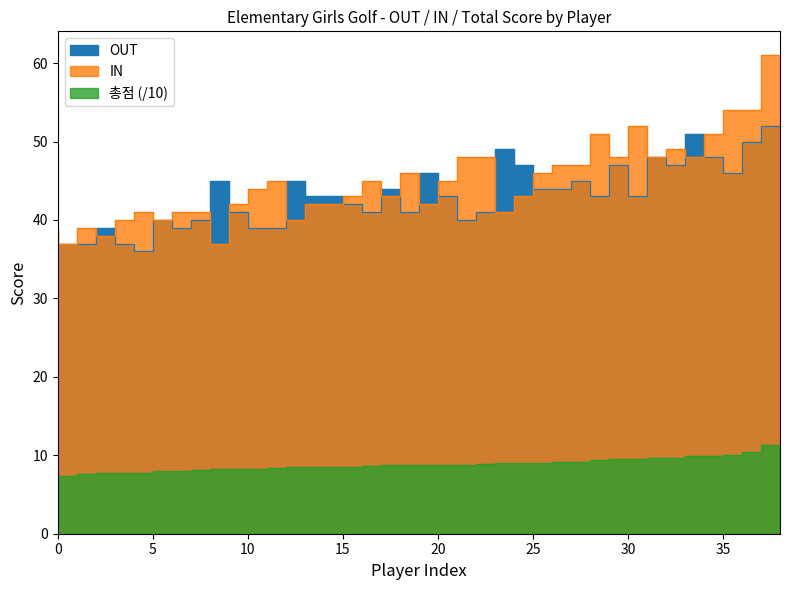

Reading left to right, what are all the values shown in this chart?

OUT: 34.0	37.0	37.0	39.0	37.0	36.0	40.0	39.0	40.0	45.0	41.0	39.0	39.0	45.0	43.0	43.0	42.0	41.0	44.0	41.0	46.0	43.0	40.0	41.0	49.0	47.0	44.0	44.0	45.0	43.0	47.0	43.0	48.0	47.0	51.0	48.0	46.0	50.0	52.0
IN: 39.0	37.0	39.0	38.0	40.0	41.0	40.0	41.0	41.0	37.0	42.0	44.0	45.0	40.0	42.0	42.0	43.0	45.0	43.0	46.0	42.0	45.0	48.0	48.0	41.0	43.0	46.0	47.0	47.0	51.0	48.0	52.0	48.0	49.0	48.0	51.0	54.0	54.0	61.0
총점: 7.3	7.4	7.6	7.7	7.7	7.7	8.0	8.0	8.1	8.2	8.3	8.3	8.4	8.5	8.5	8.5	8.5	8.6	8.7	8.7	8.8	8.8	8.8	8.9	9.0	9.0	9.0	9.1	9.2	9.4	9.5	9.5	9.6	9.6	9.9	9.9	10.0	10.4	11.3